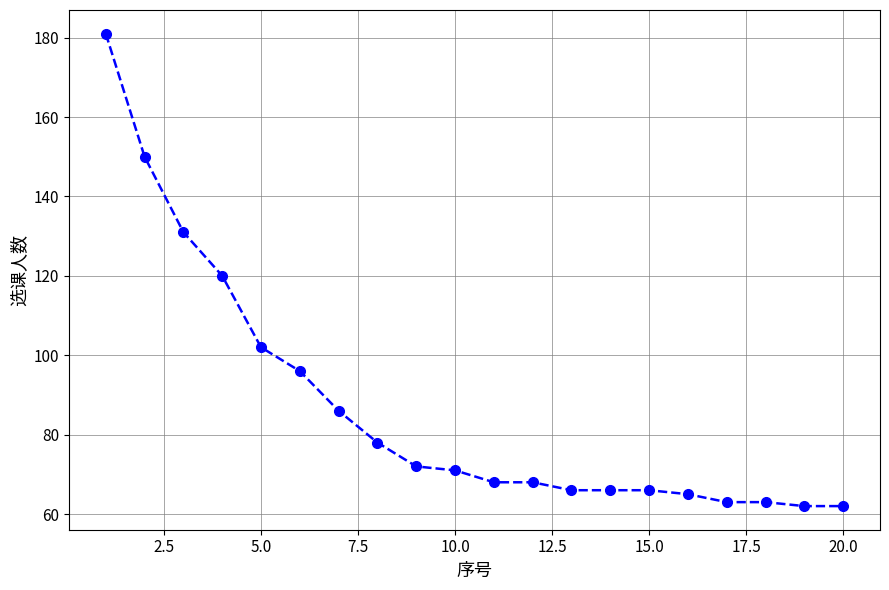

Reading left to right, transcribe all the data shown in this chart.

181	150	131	120	102	96	86	78	72	71	68	68	66	66	66	65	63	63	62	62